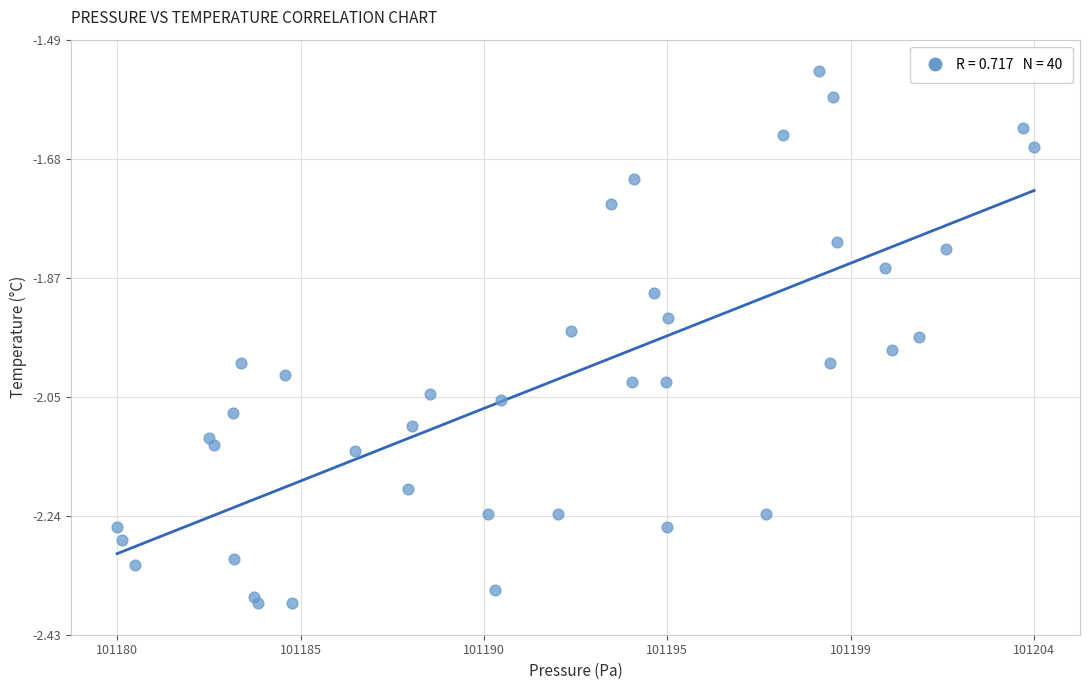

What is the range of Y values (max minus min)?

0.8